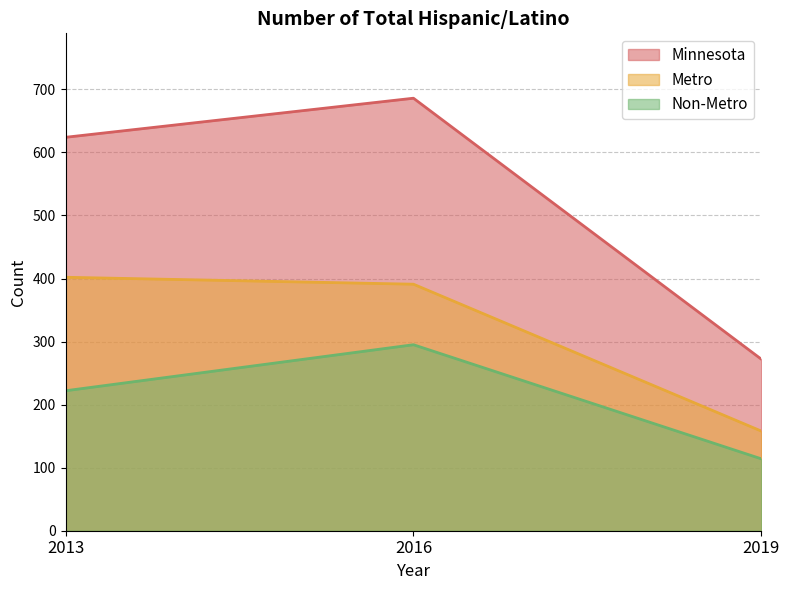

What is the average value of the Minnesota series?

527